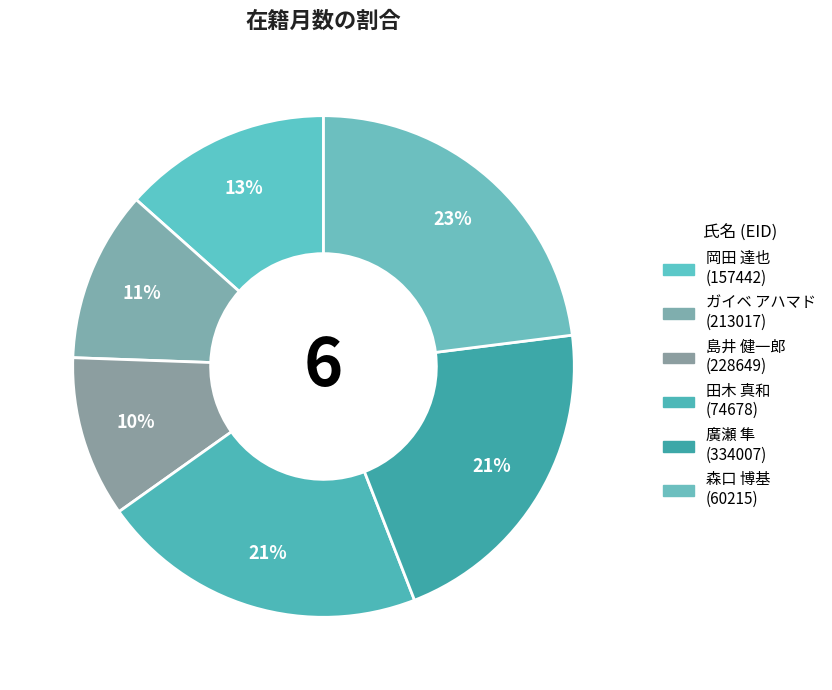

How many segments does this pie chart have?

6